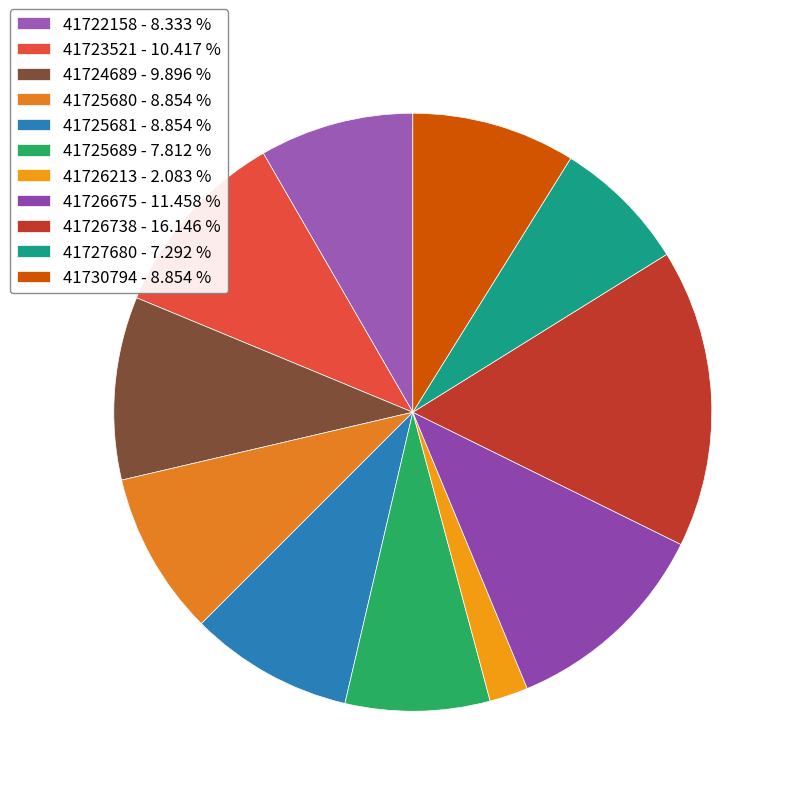

Which slice is the largest?

41726738